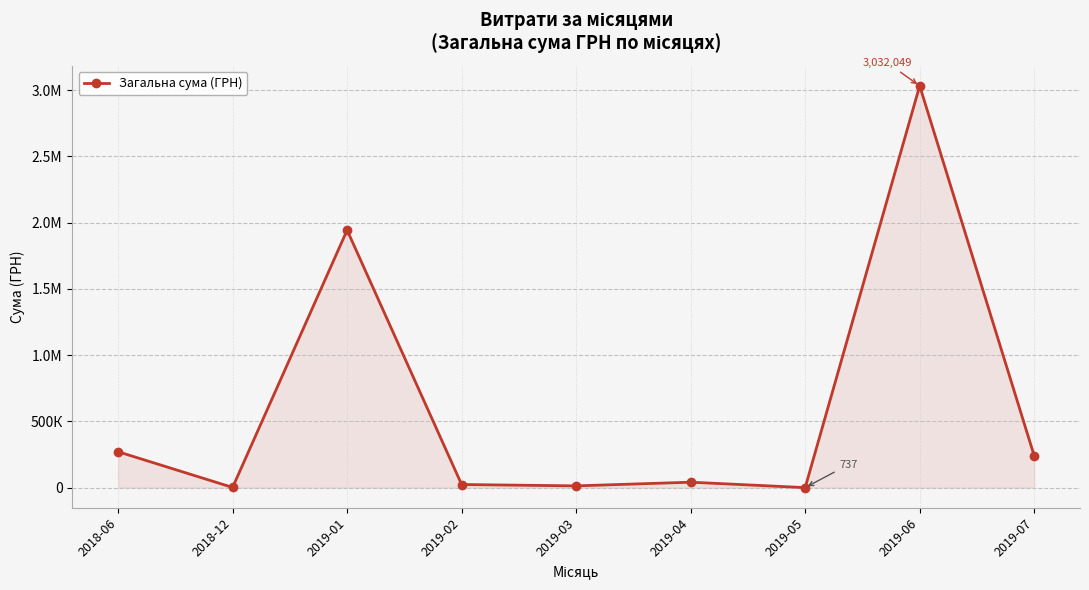

What is the change in value from 2018-06 to 2019-05?

-270652.5